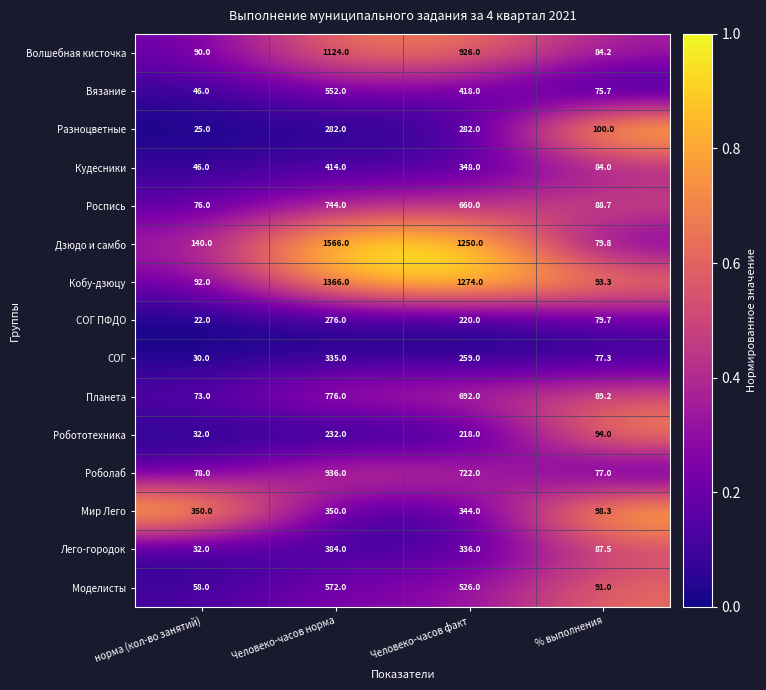

Rank the series at Человеко-часов факт from highest to lowest value.

Кобу-дзюцу, Дзюдо и самбо, Волшебная кисточка, Роболаб, Планета, Роспись, Моделисты, Вязание, Кудесники, Мир Лего, Лего-городок, Разноцветные, СОГ, СОГ ПФДО, Робототехника